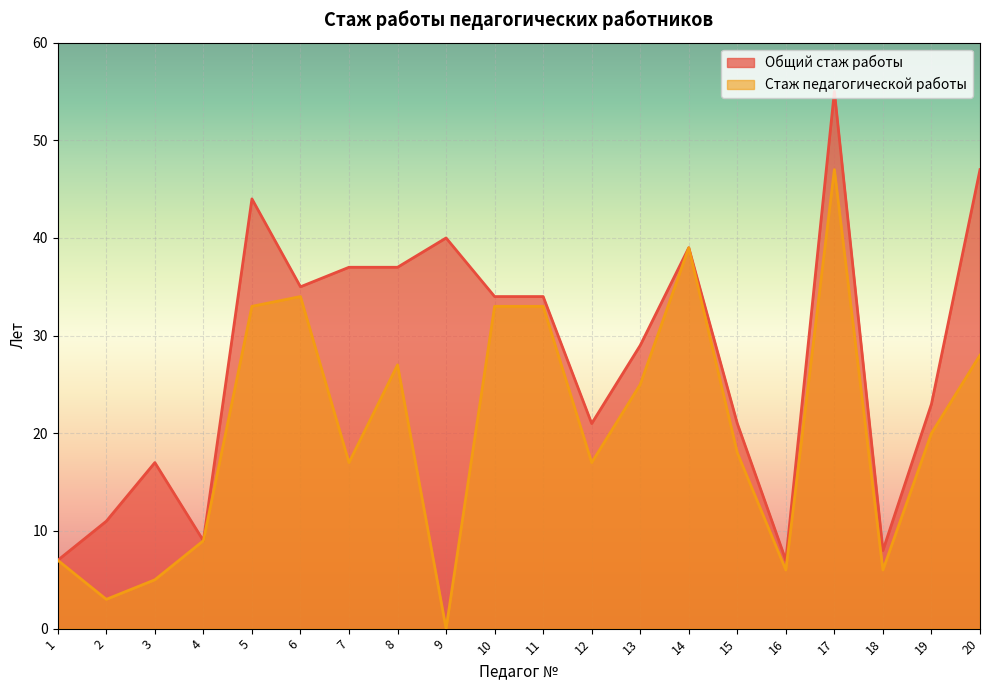

Which series has the largest range (max minus min)?

Общий стаж работы